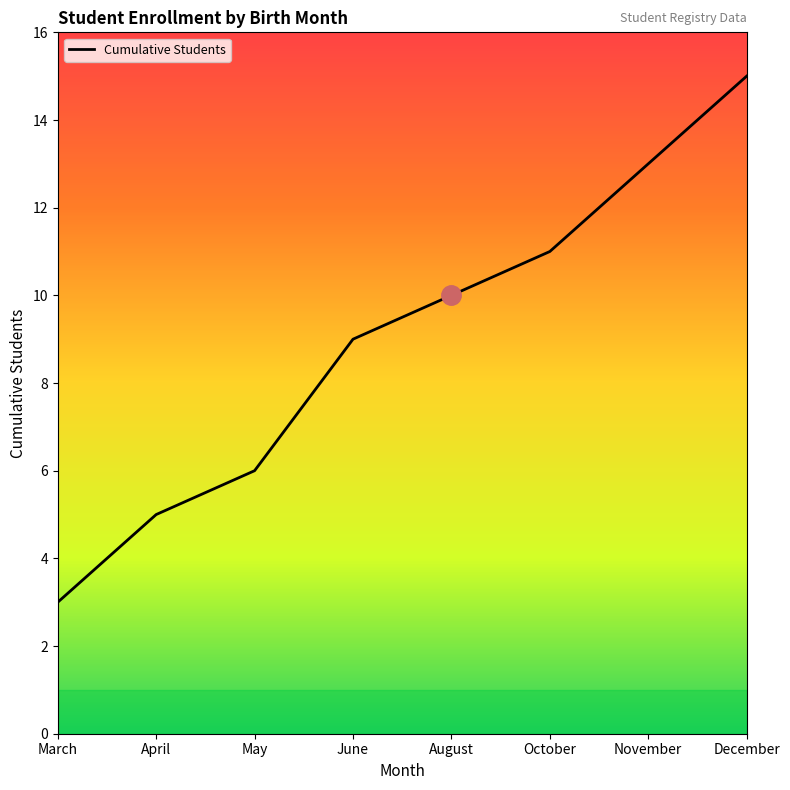

What position from the left is March?

1